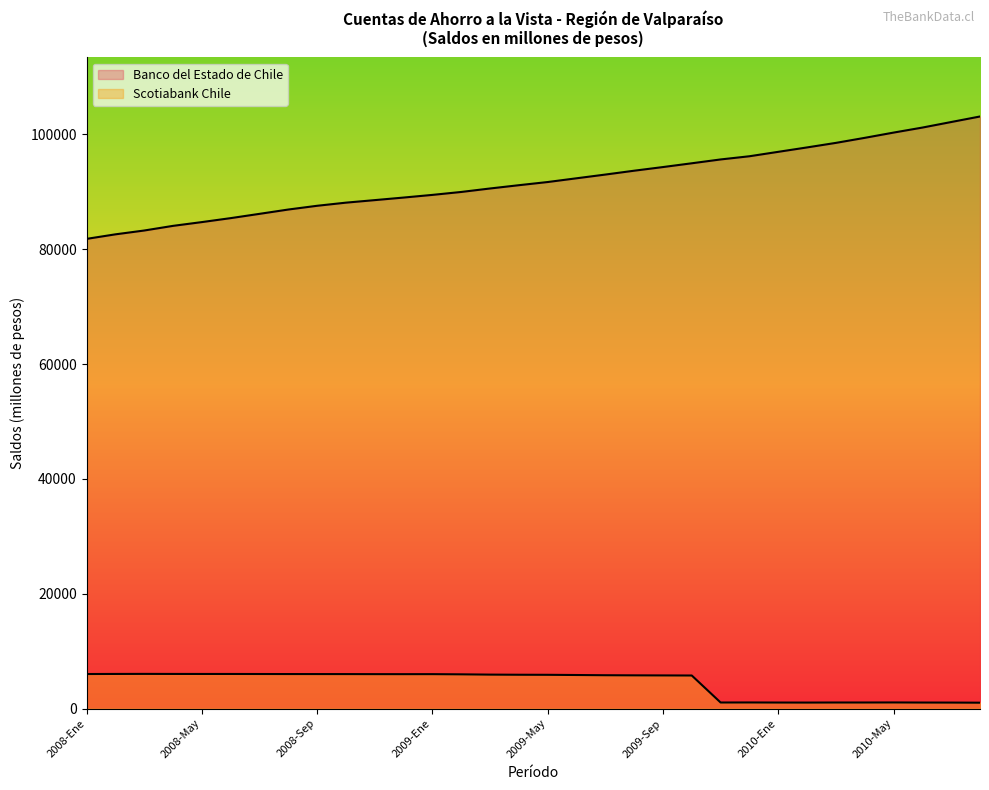

True or false: Banco del Estado de Chile has a value of 126953 at 2008-Ago.

False